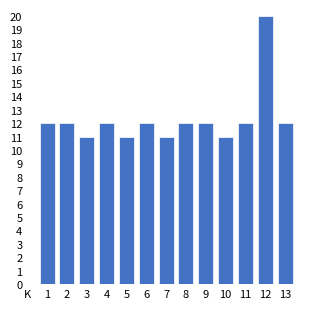

Reading left to right, what are all the values shown in this chart?

12	12	11	12	11	12	11	12	12	11	12	20	12